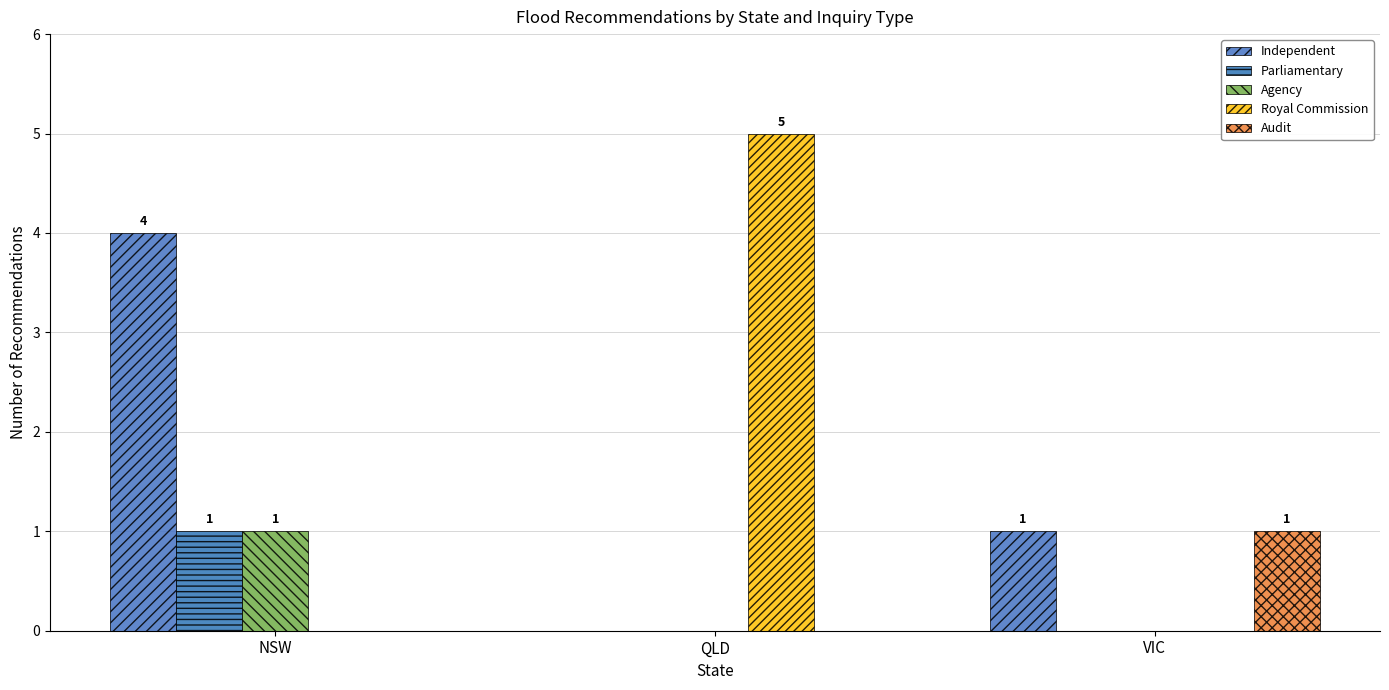

Reading left to right, extract all data points from this chart.

Independent: 4	0	1
Parliamentary: 1	0	0
Agency: 1	0	0
Royal Commission: 0	5	0
Audit: 0	0	1